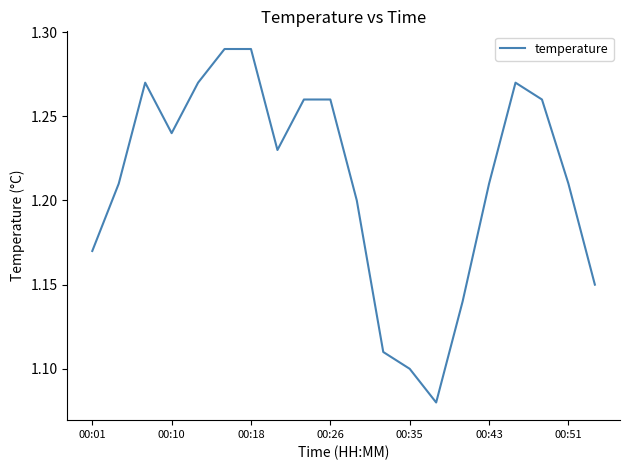

The chart shows a value of 0.6 at 00:10. True or false?

False